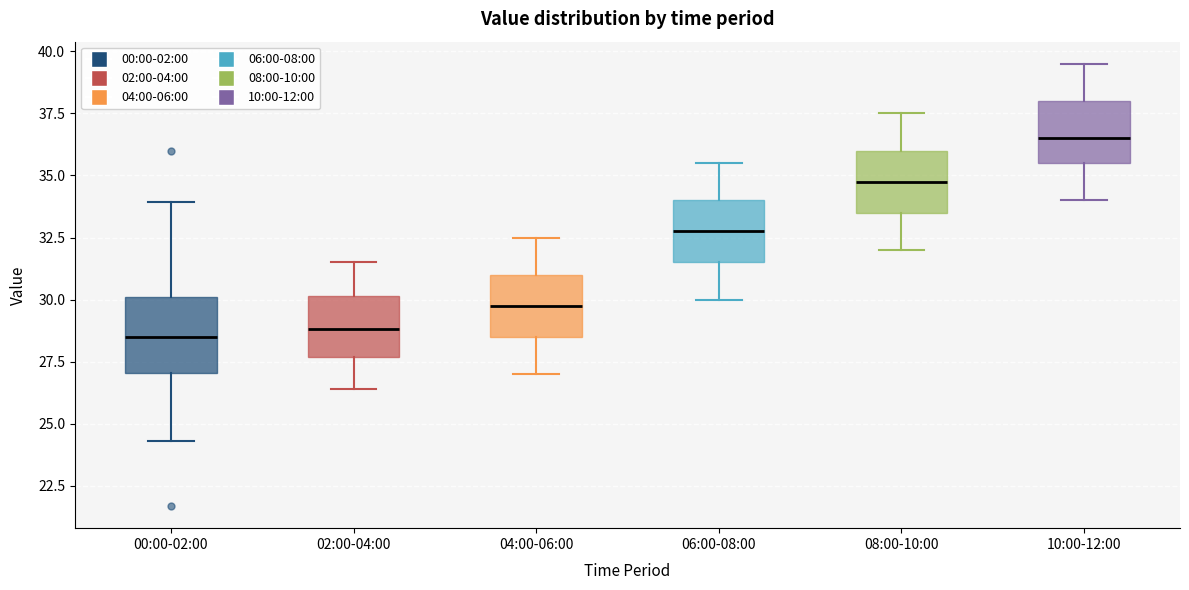

Which box is the tallest, from its lower edge to its upper edge?

00:00-02:00